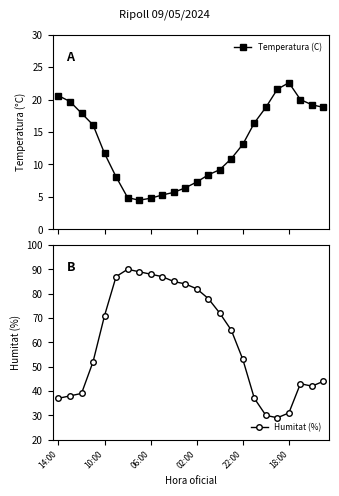

True or false: Temperatura (C) and Humitat (%) intersect in this chart.

False